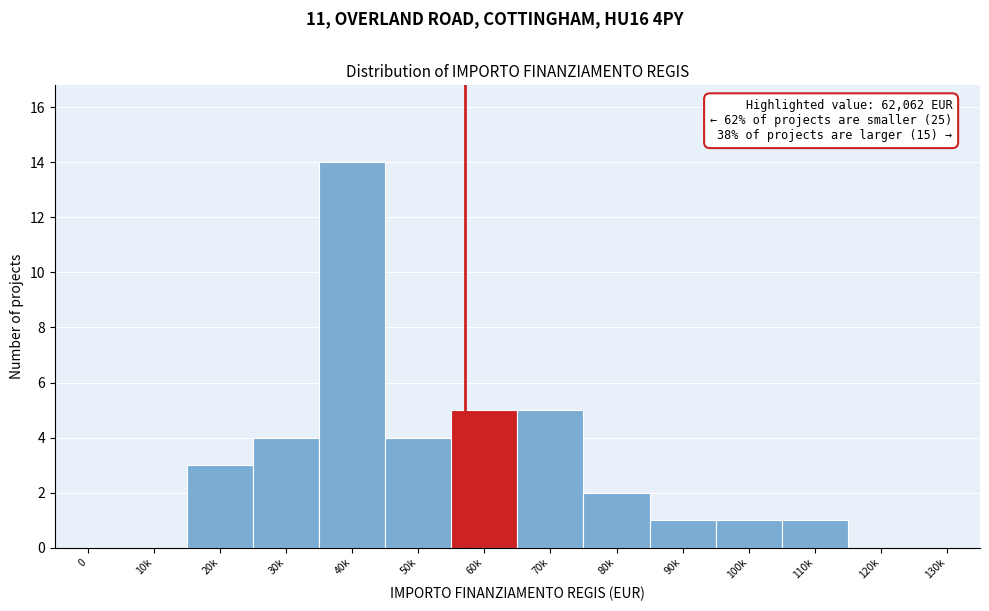

Reading right to left, what are all the values shown in this chart?

130k=0	120k=0	110k=1	100k=1	90k=1	80k=2	70k=5	60k=5	50k=4	40k=14	30k=4	20k=3	10k=0	0=0